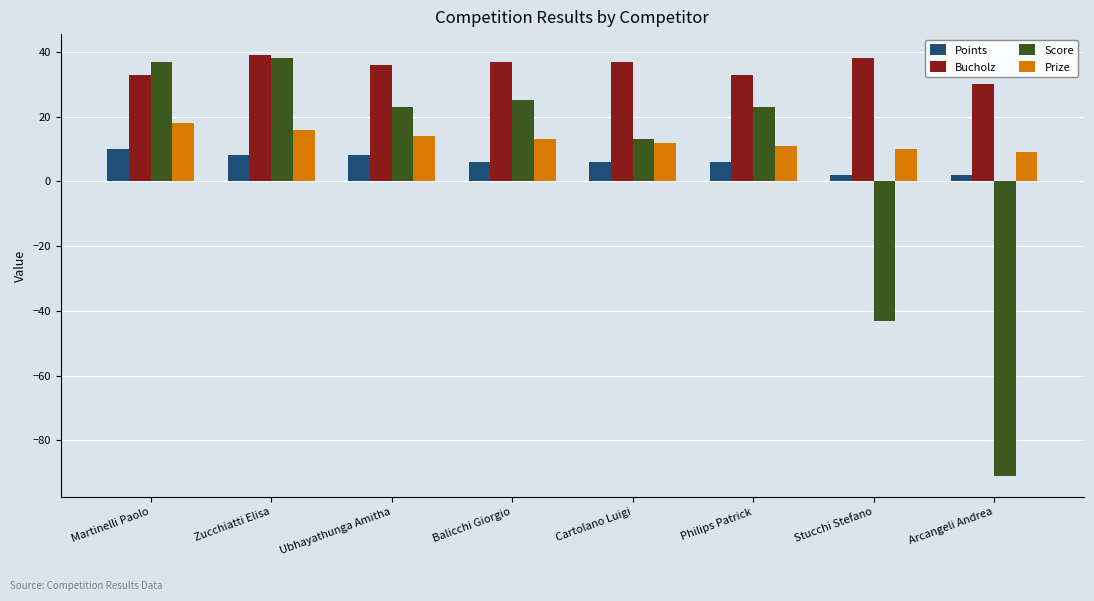

How many data points does each series have?

8